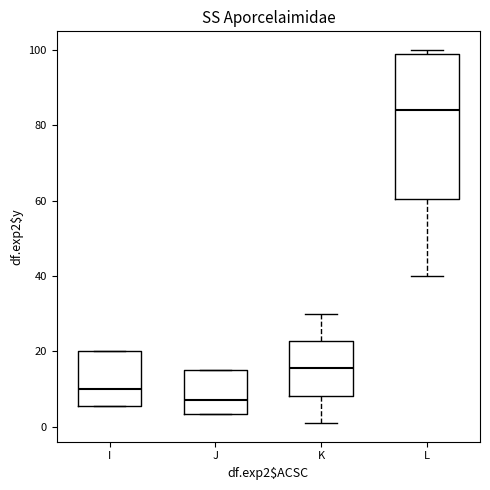

Reading left to right, transcribe this box plot: for each box, give where its median line is, the range the box spans, and where its two whiskers end, as read against the y-axis. The values are not printed on the chart, so give them approximately, as read against the axis.

I: median 10, box 6 to 20, whiskers 6 to 20
J: median 8, box 4 to 16, whiskers 4 to 16
K: median 16, box 8 to 22, whiskers 2 to 30
L: median 84, box 60 to 100, whiskers 40 to 100 (just above the box's upper edge)